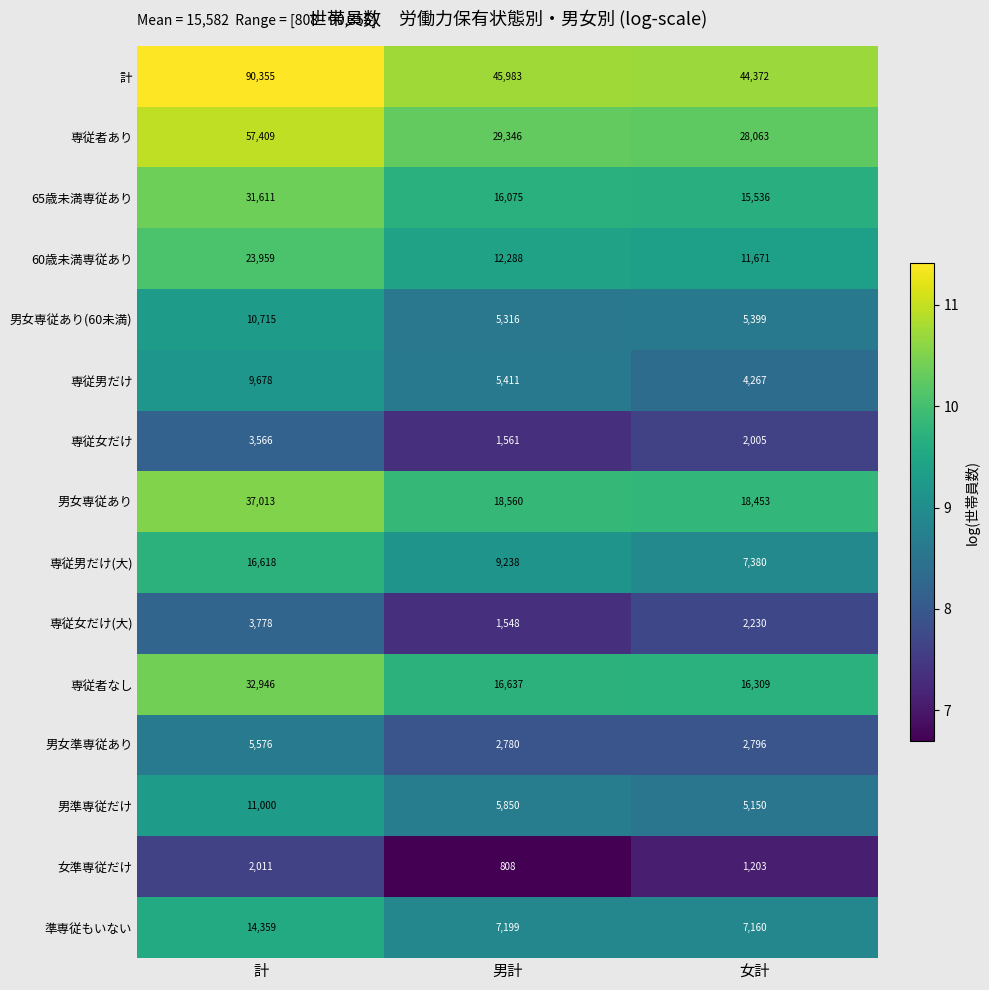

Rank the series at 計 from lowest to highest value.

女準専従だけ, 専従女だけ, 専従女だけ(大), 男女準専従あり, 専従男だけ, 男女専従あり(60未満), 男準専従だけ, 準専従もいない, 専従男だけ(大), 60歳未満専従あり, 65歳未満専従あり, 専従者なし, 男女専従あり, 専従者あり, 計